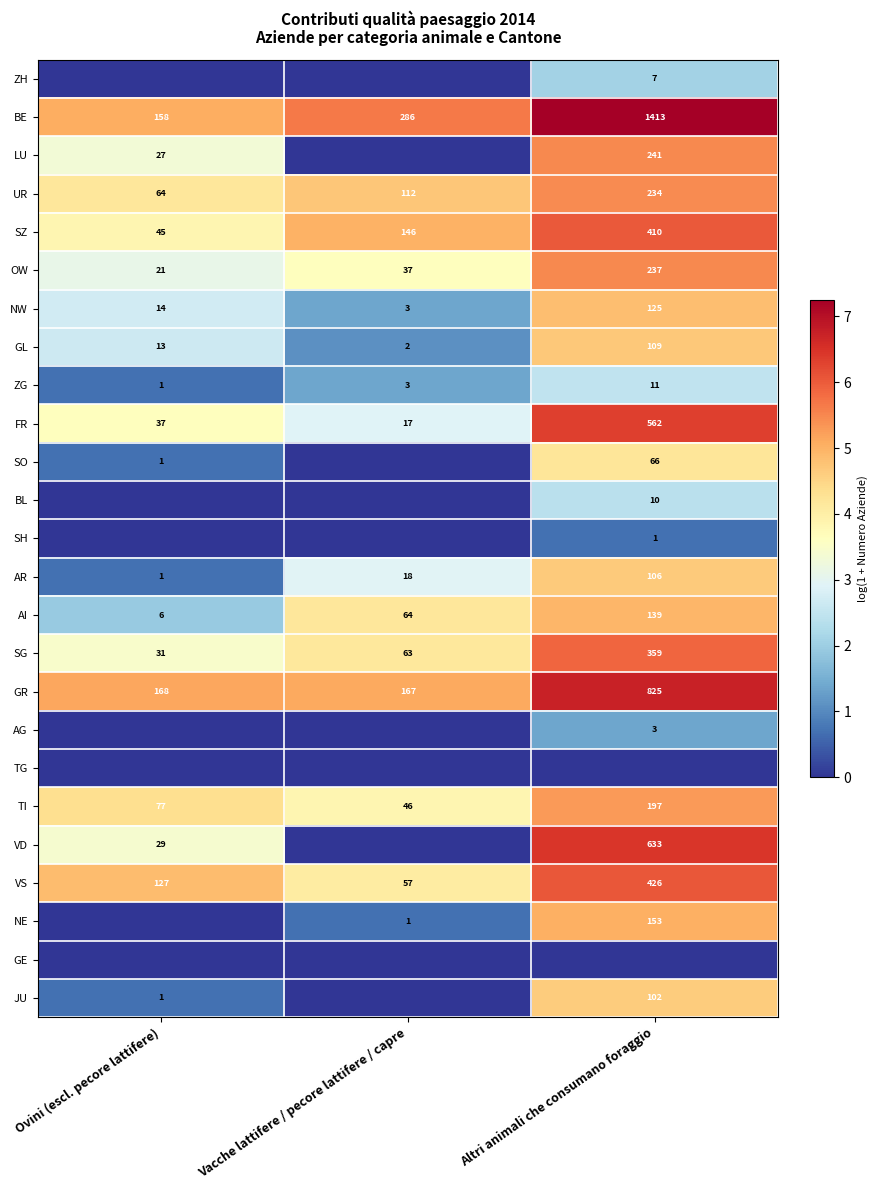

What is the total value across all series at Vacche lattifere / pecore lattifere / capre?

50.8